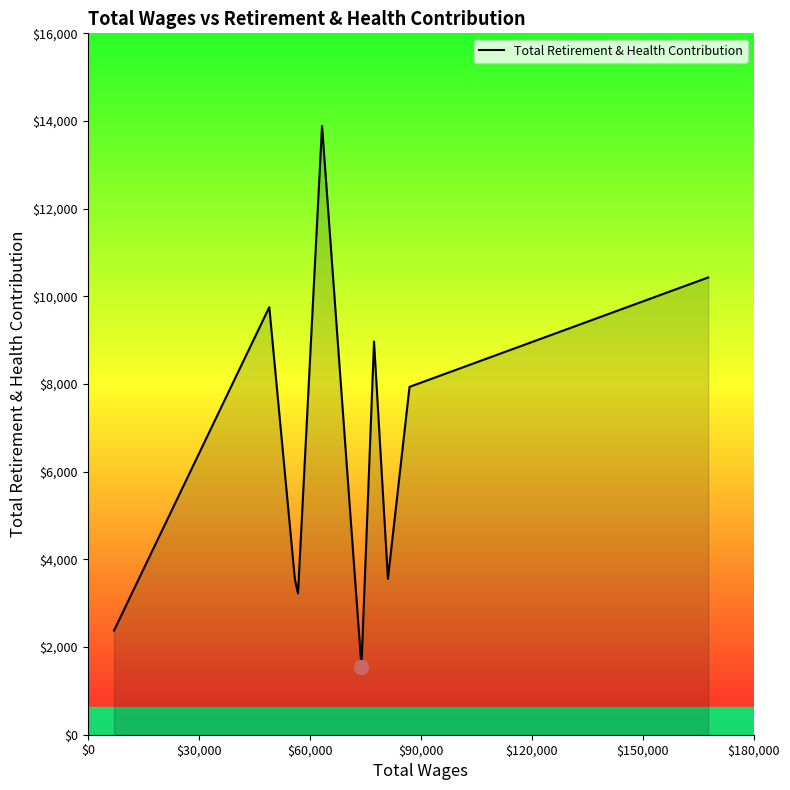

What is the difference between the maximum and minimum values?

12331